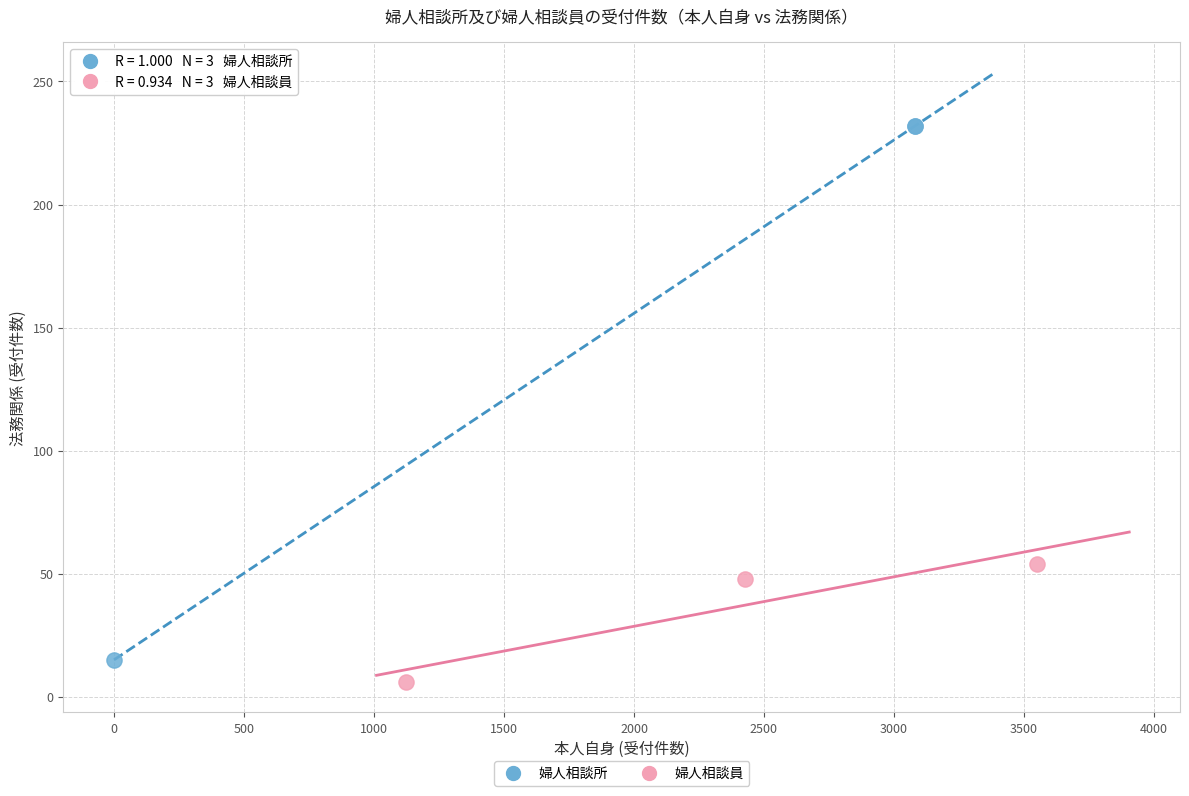

Which series has the largest Y range (max minus min)?

婦人相談所